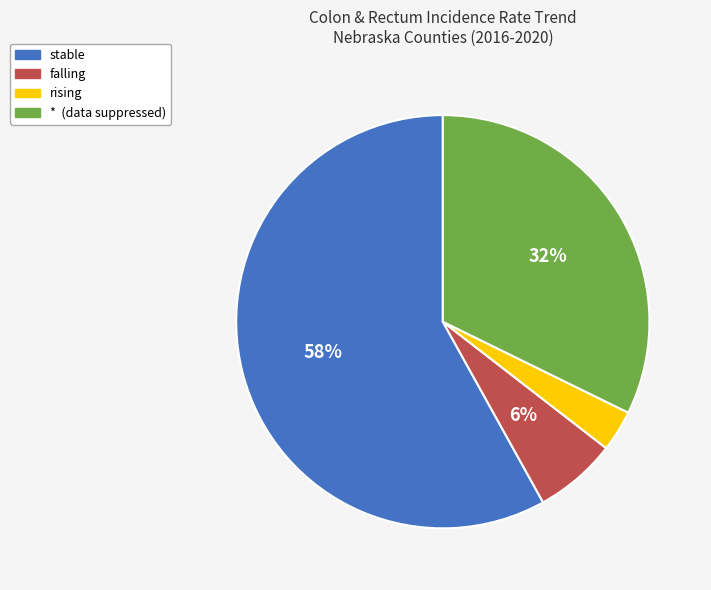

What is the smallest slice in the pie chart?

rising